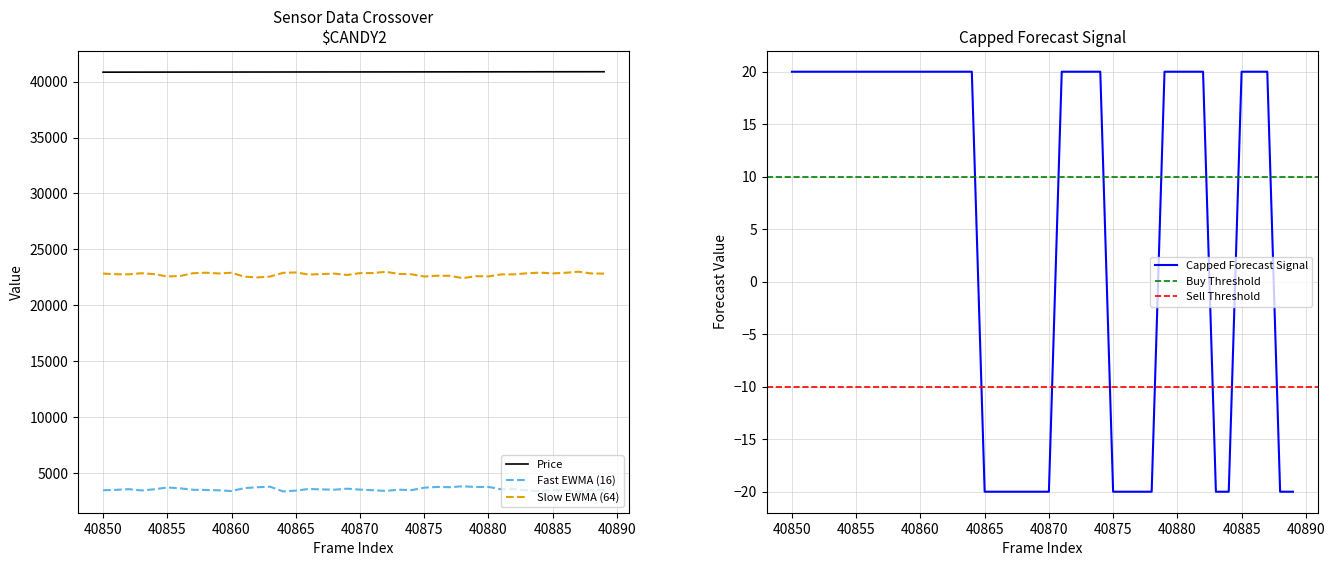

What is the minimum value for Price?

40850